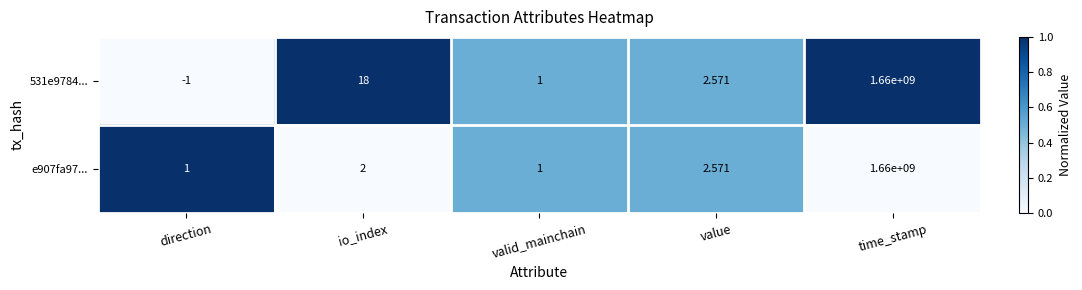

At which label is e907fa97... closest to 830000000?

value